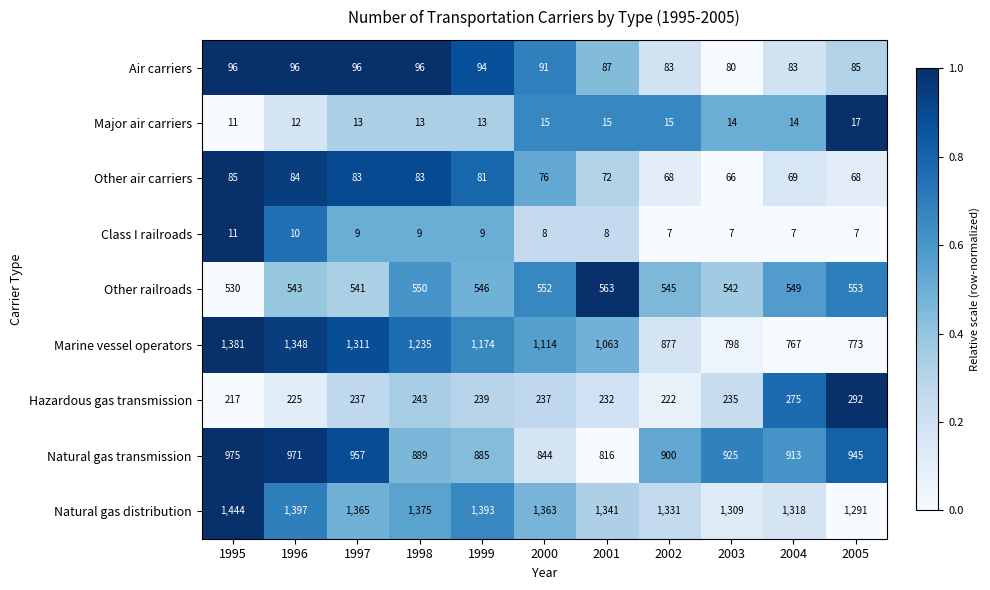

Which series has the largest total across all categories?

Natural gas distribution